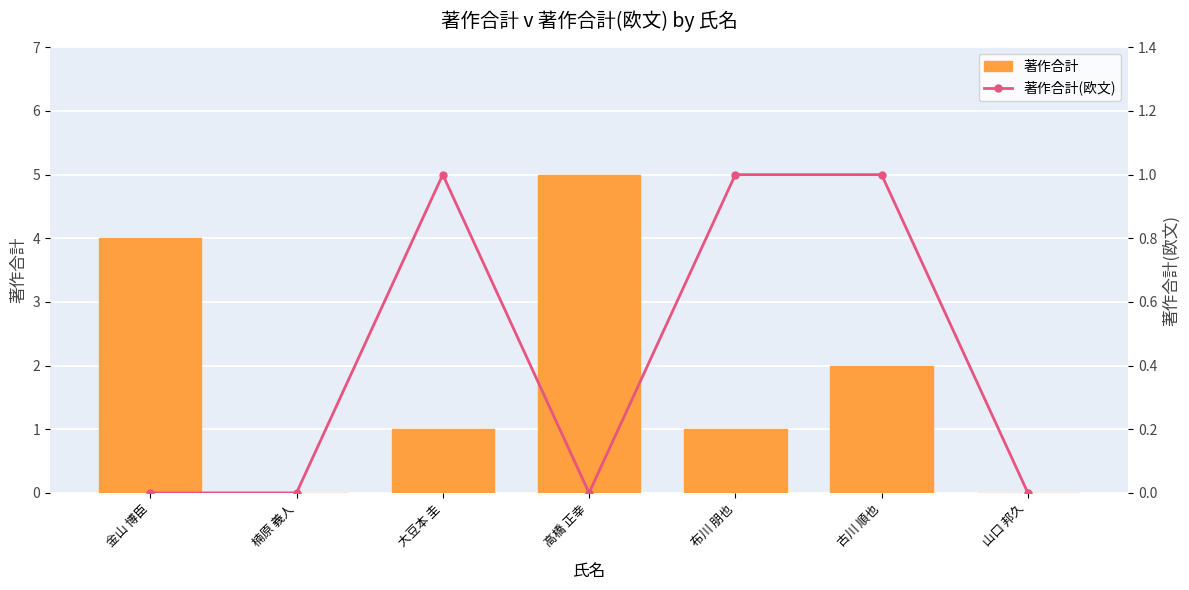

Which category has the lowest value across all series?

楠原 義人